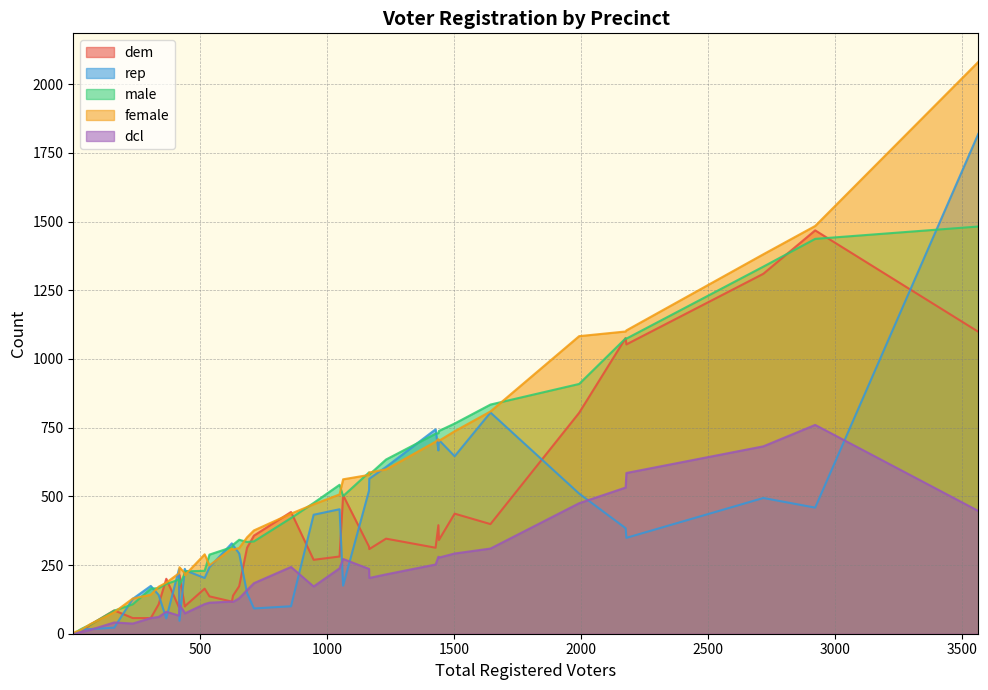

Reading right to left, extract all data points from this chart.

dem: 269	317	173	281	139	117	96	136	99	1099	346	308	313	341	57	107	100	57	437	804	399	395	164	11	33	8	443	504	357	1	85	1053	1310	200	3	0	1468	1076	214	313
rep: 433	521	292	453	322	329	235	242	236	1819	607	564	744	705	174	141	231	127	646	510	805	667	203	16	17	8	100	175	92	0	22	349	494	56	3	0	459	384	47	148
male: 476	587	342	542	324	315	197	288	220	1482	634	579	728	738	164	166	227	107	765	909	834	730	229	20	33	13	421	501	336	0	84	1074	1336	181	4	0	1437	1075	177	334
female: 471	578	312	507	306	310	220	249	220	2081	598	587	699	702	142	171	213	128	737	1083	809	708	289	18	35	11	437	562	376	2	78	1104	1381	186	7	1	1484	1100	242	351
dcl: 172	236	129	238	116	117	66	113	76	447	216	203	252	277	57	61	74	37	292	475	310	280	108	7	14	5	243	272	184	0	41	585	682	80	0	0	760	532	105	159